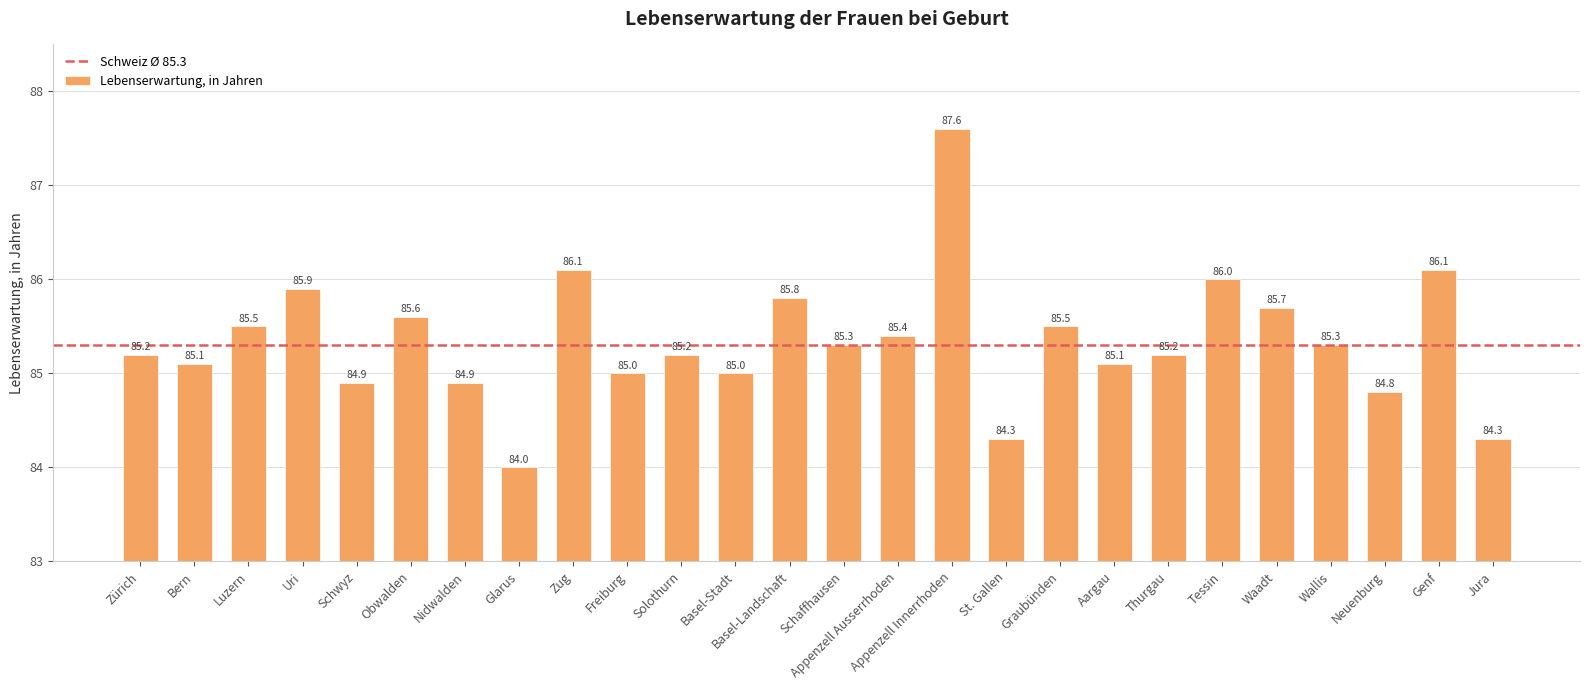

At which label does the data first exceed 85?

Zürich